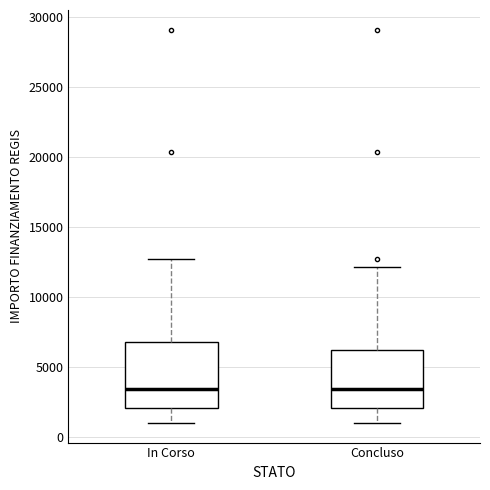

Comparing the boxes themselves (not the whiskers), which one is the tallest?

In Corso